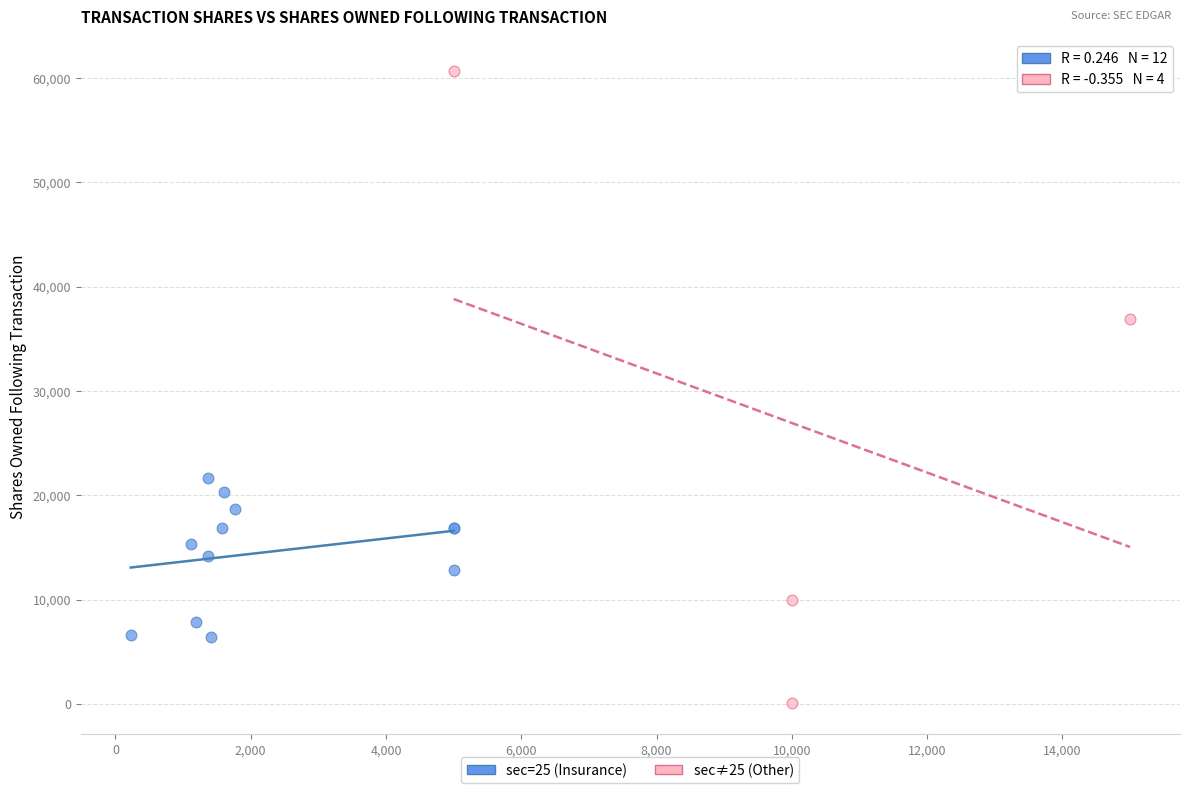

Which series has the widest spread of Y values?

sec≠25 (Other)